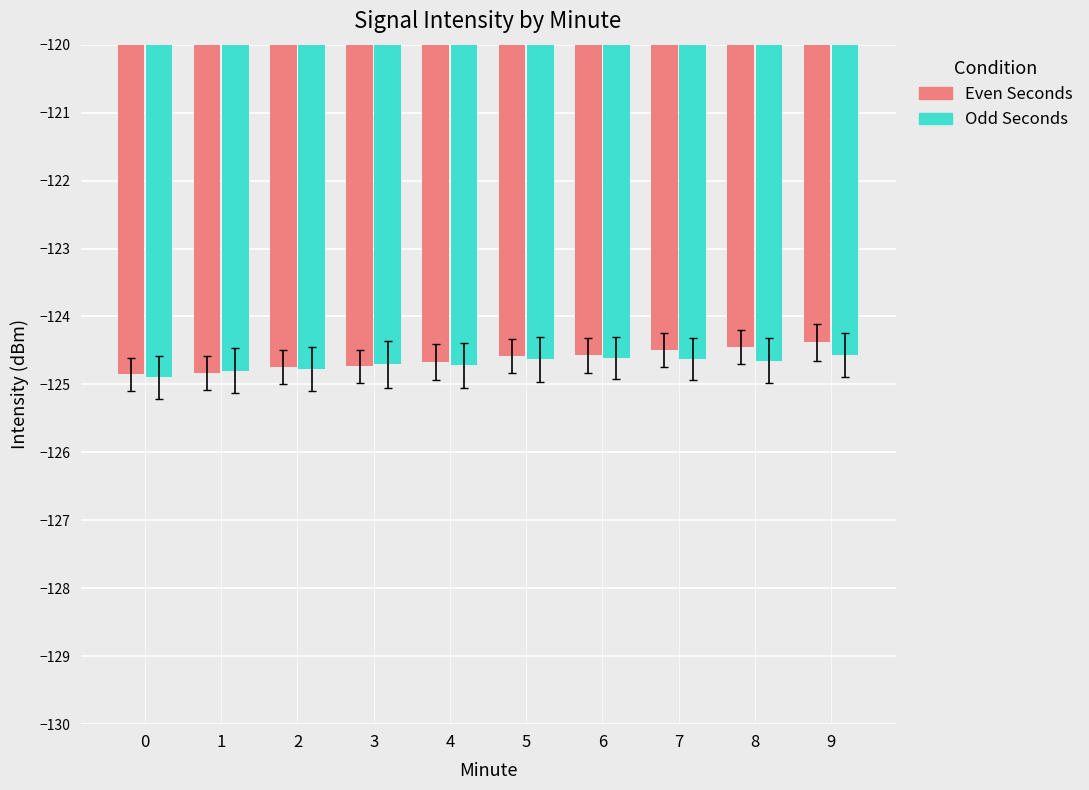

How many bars are there in total?

20